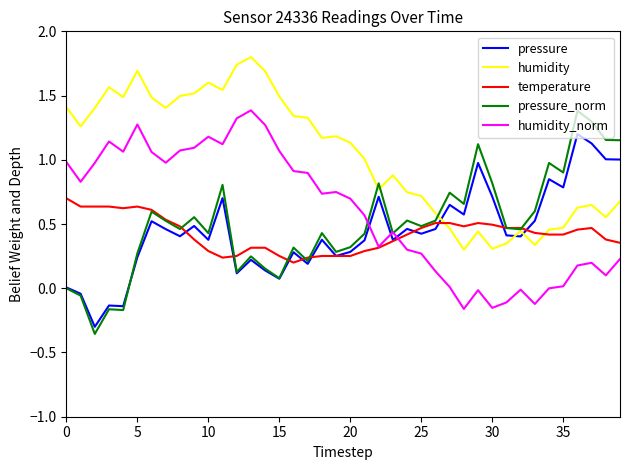

Which series ends up on top after the final intersection of pressure and temperature?

pressure